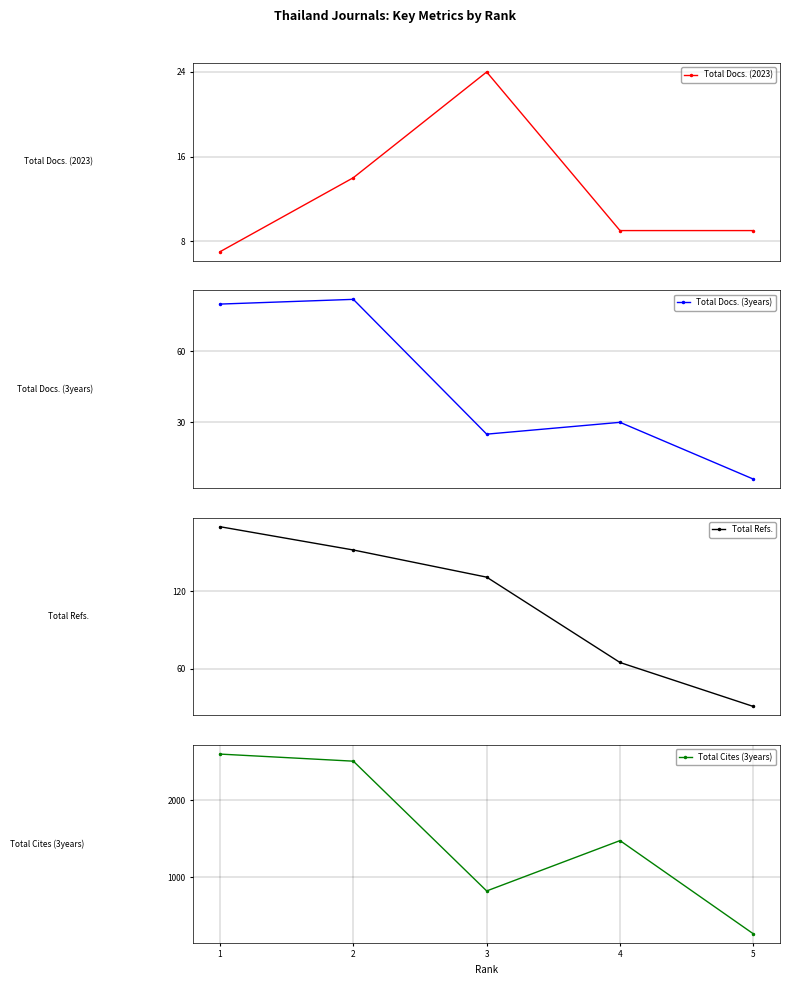

Where is the first local maximum for Total Docs. (2023)?

3